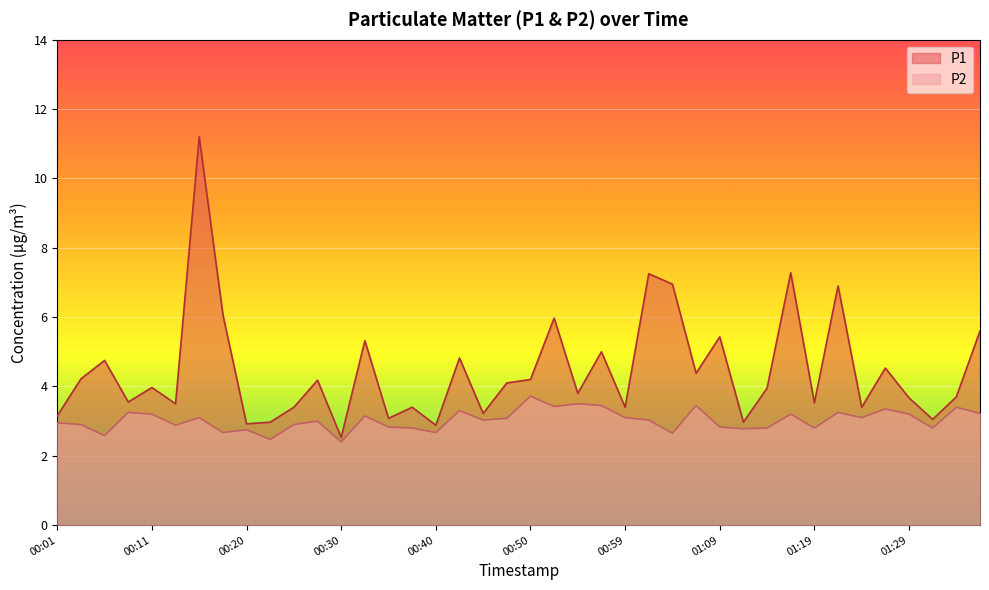

Does the chart display data point markers on the line(s)?

No